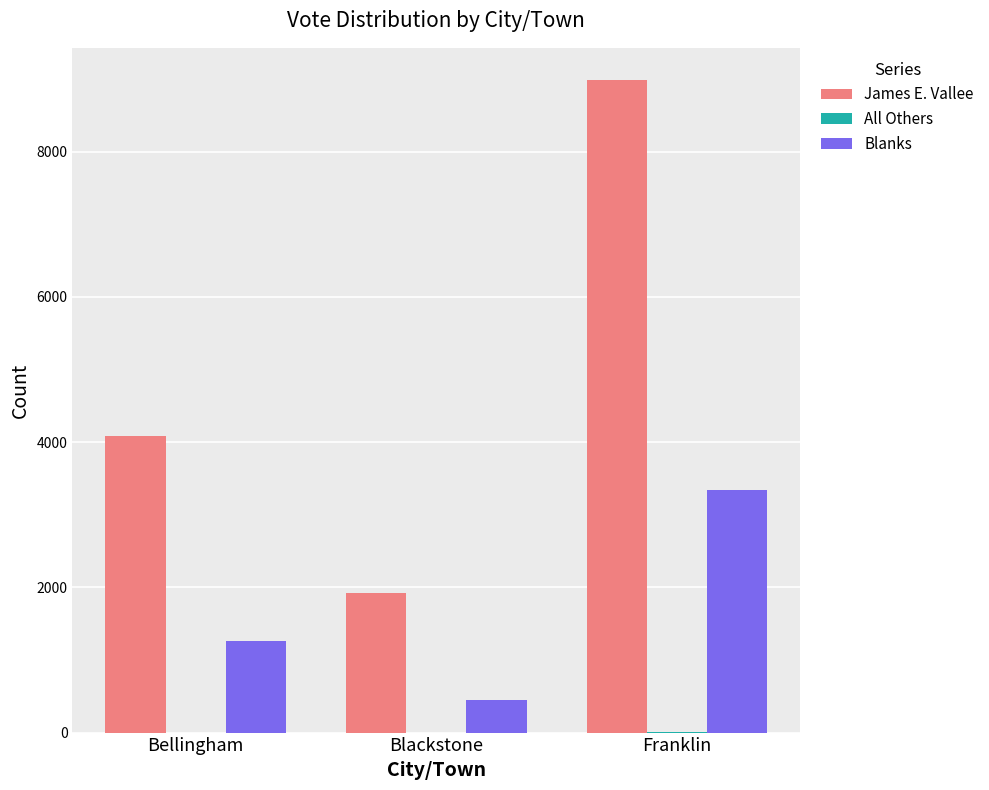

Which series has the largest total across all categories?

James E. Vallee